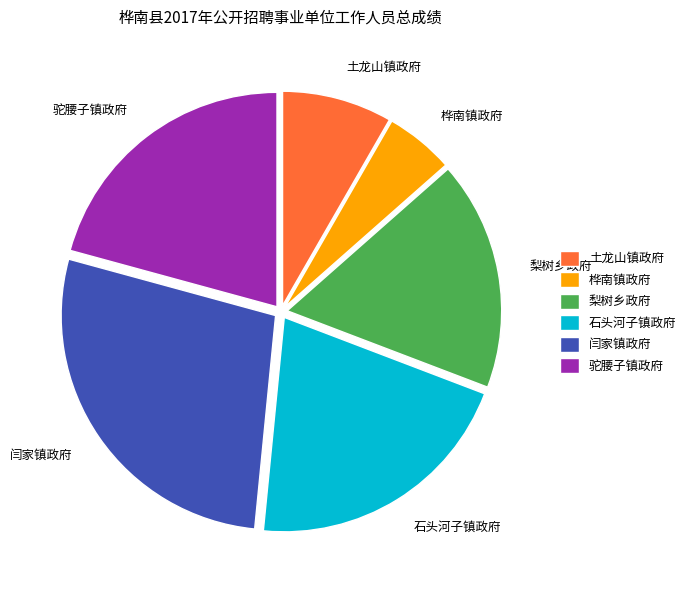

Is the sum of 土龙山镇政府 and 驼腰子镇政府 greater than half?

No